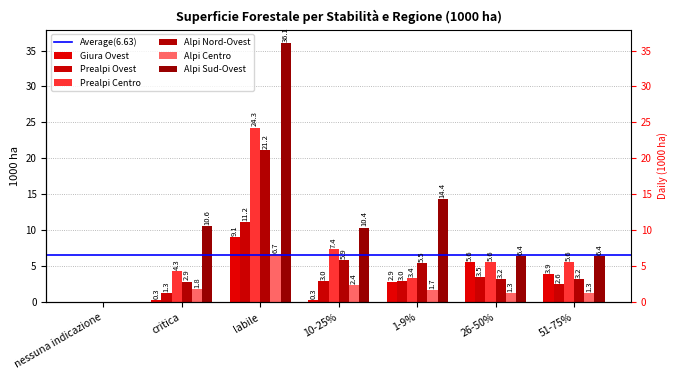

Reading left to right, what are all the values shown in this chart?

Giura Ovest: nessuna indicazione=0.0	critica=0.3	labile=9.1	10-25%=0.3	1-9%=2.9	26-50%=5.6	51-75%=3.9
Prealpi Ovest: nessuna indicazione=0.0	critica=1.3	labile=11.2	10-25%=3.0	1-9%=3.0	26-50%=3.5	51-75%=2.6
Prealpi Centro: nessuna indicazione=0.0	critica=4.3	labile=24.3	10-25%=7.4	1-9%=3.4	26-50%=5.6	51-75%=5.6
Alpi Nord-Ovest: nessuna indicazione=0.0	critica=2.9	labile=21.2	10-25%=5.9	1-9%=5.5	26-50%=3.2	51-75%=3.2
Alpi Centro: nessuna indicazione=0.0	critica=1.8	labile=6.7	10-25%=2.4	1-9%=1.7	26-50%=1.3	51-75%=1.3
Alpi Sud-Ovest: nessuna indicazione=0.0	critica=10.6	labile=36.1	10-25%=10.4	1-9%=14.4	26-50%=6.4	51-75%=6.4